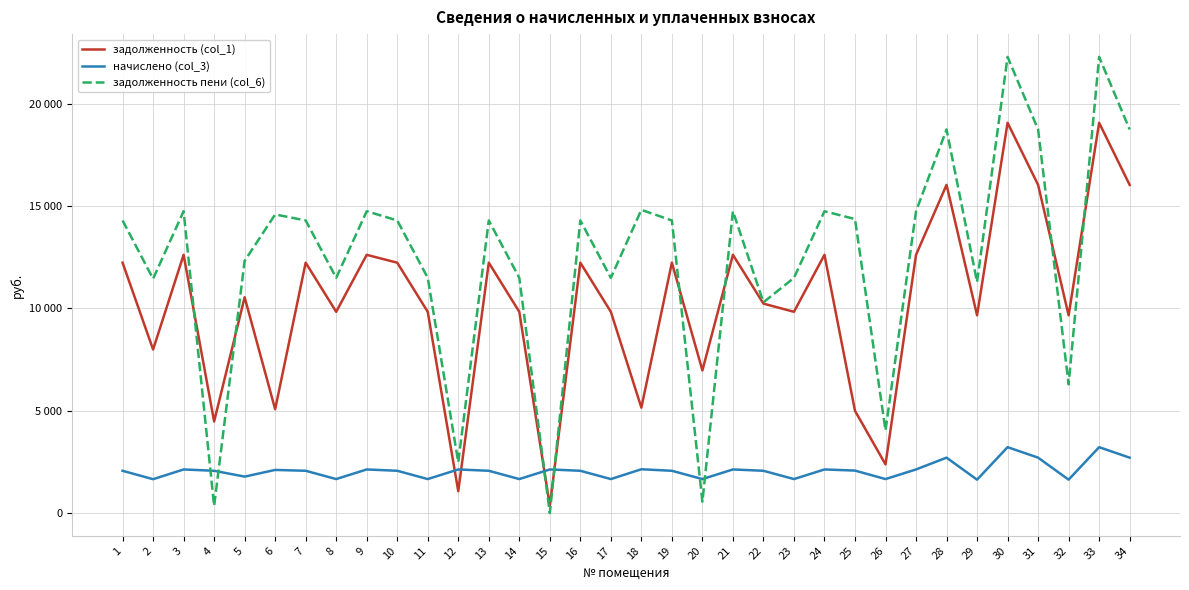

Between 31 and 3, which is larger?

31